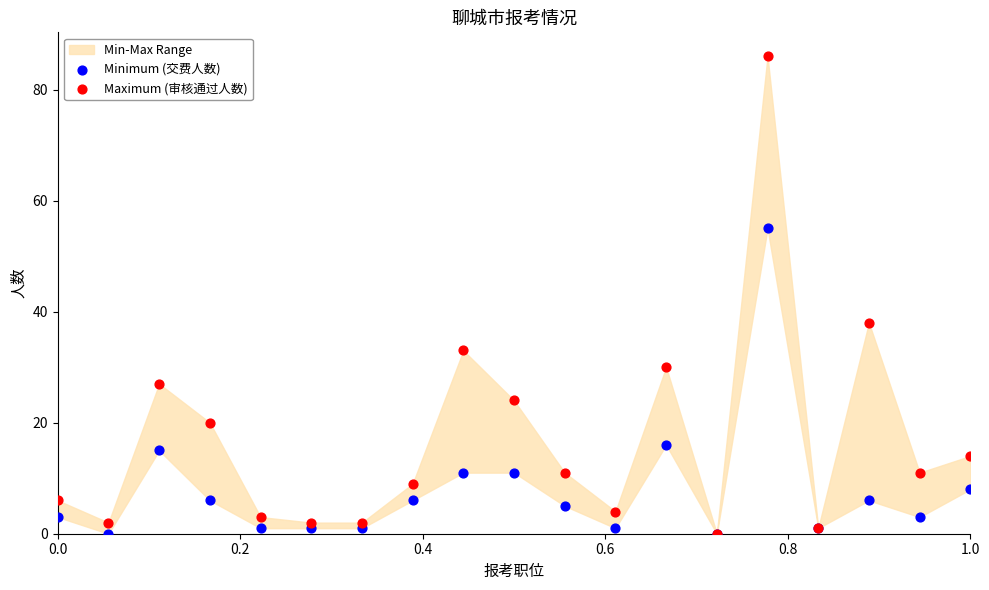

In the Maximum (审核通过人数) series, what Y value is closest to 43?

38